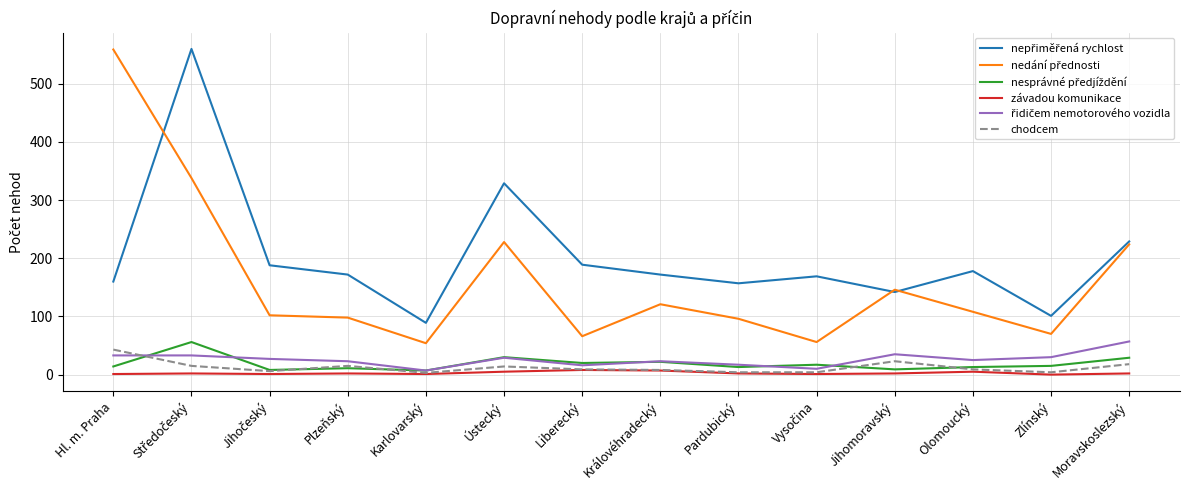

Is the value of chodcem at Jihomoravský greater than the value of závadou komunikace at Zlínský?

Yes